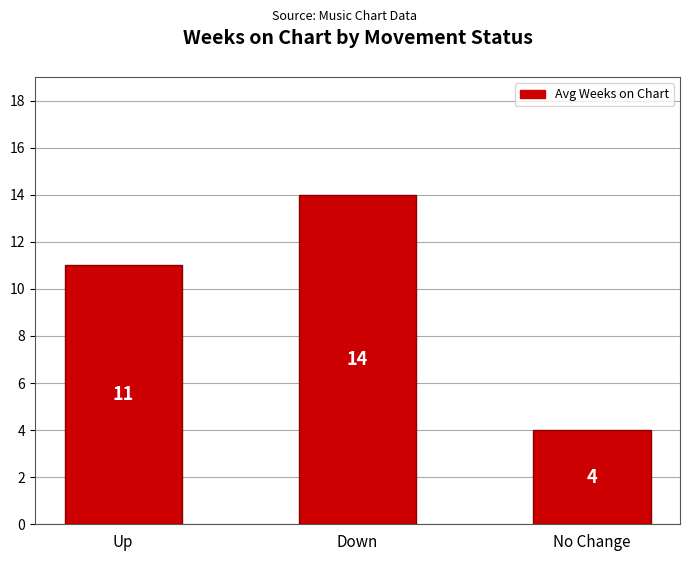

How many values are below 11?

1